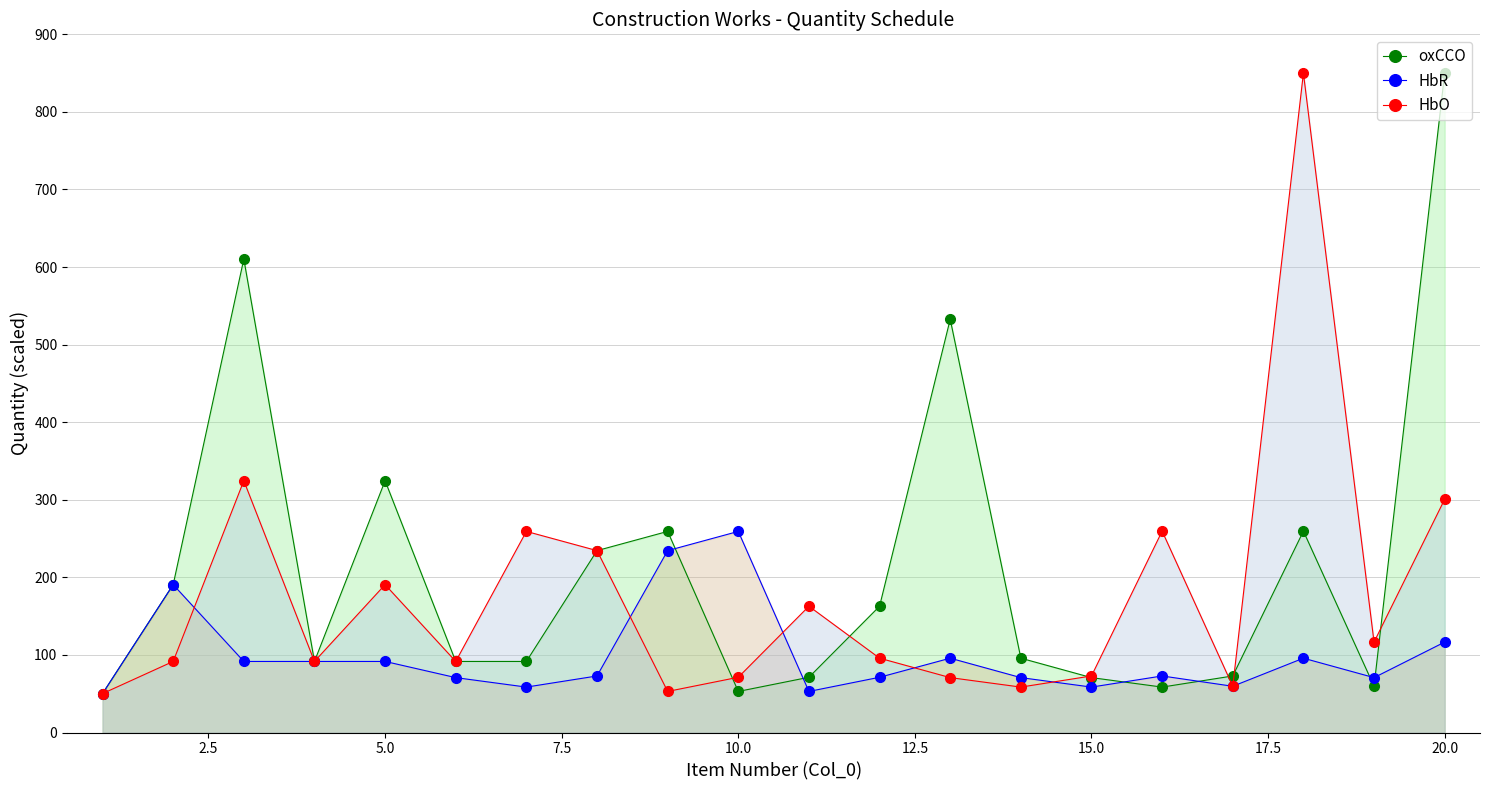

How many lines are shown in the chart?

3